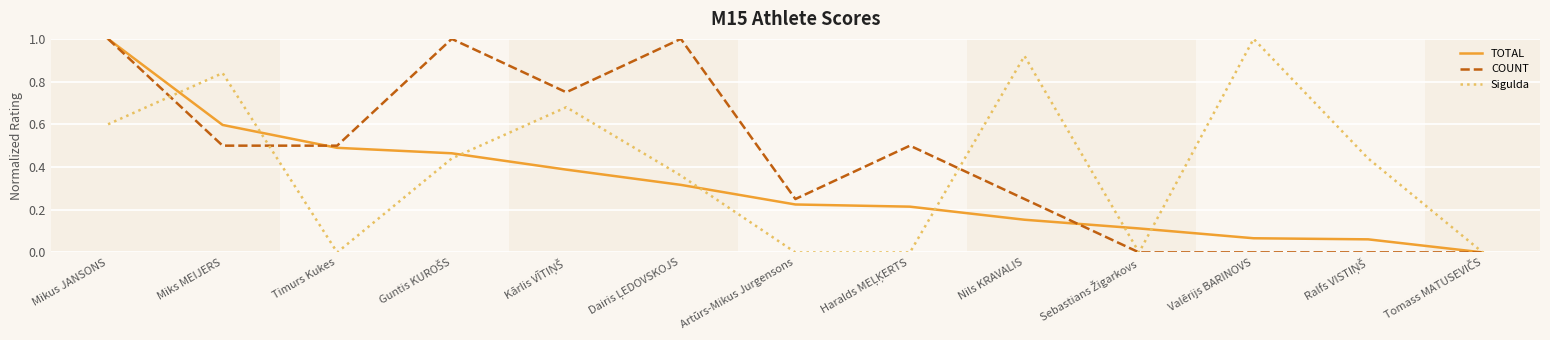

What is the greatest value displayed?

1.0